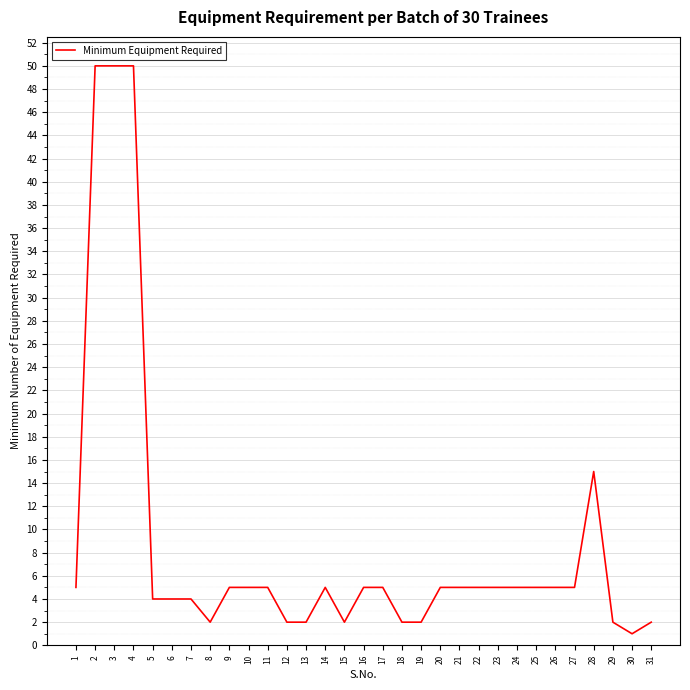

At which label is the value closest to 25?

28